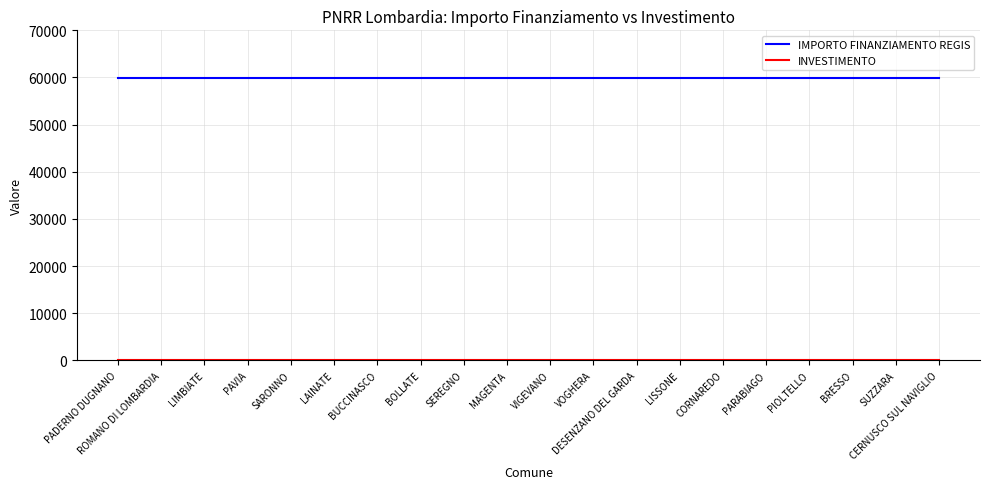

What is the highest value of the IMPORTO FINANZIAMENTO REGIS series?

59966.0